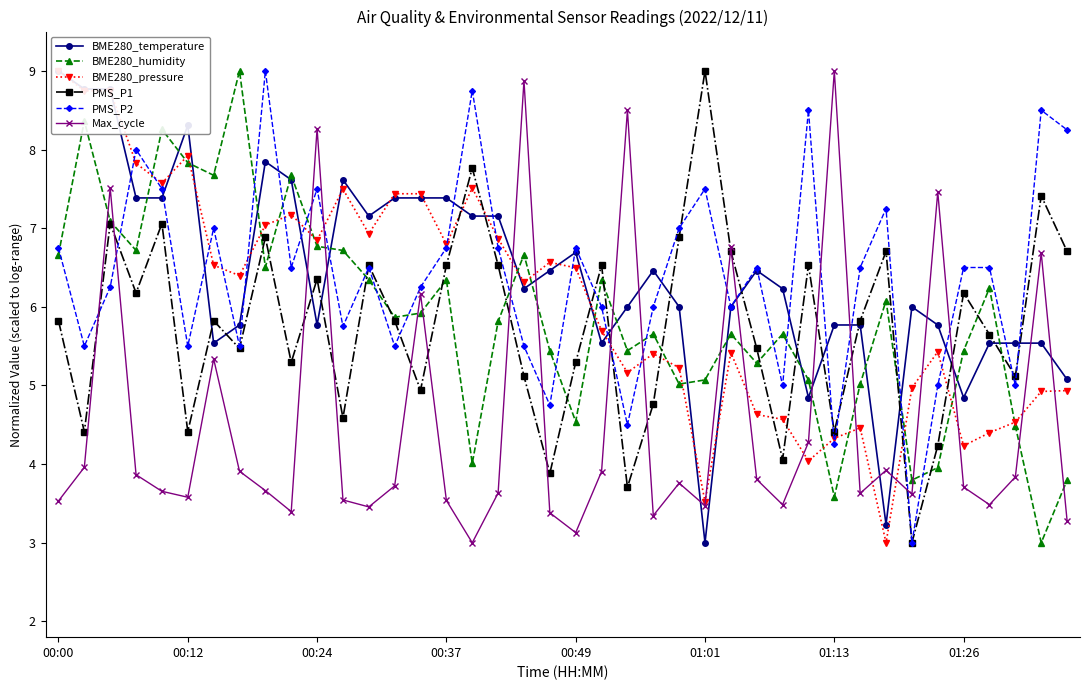

What is the value of the BME280_humidity point at the 19th from the left?

6.7